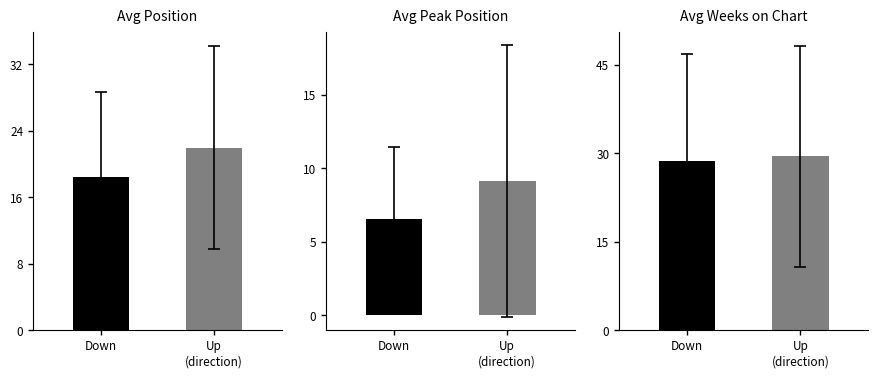

List the series in order of their peak value, highest first.

Avg Weeks on Chart, Avg Position, Avg Peak Position